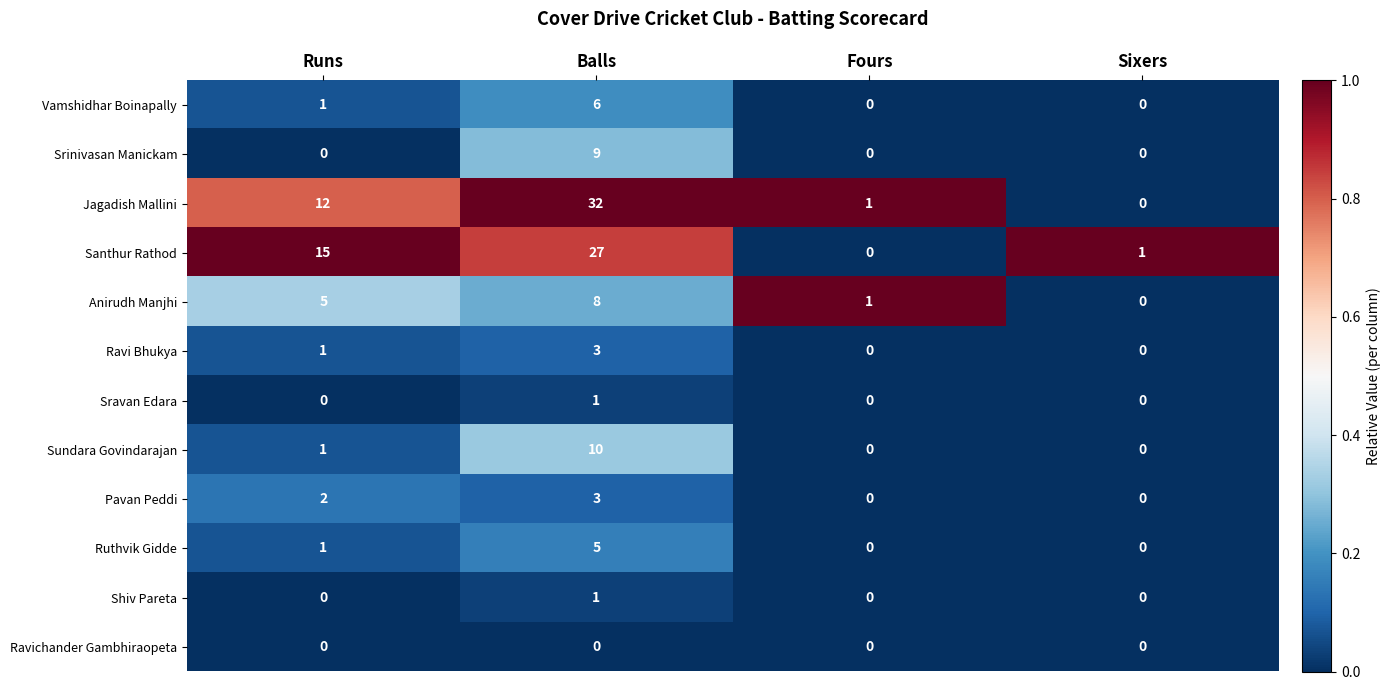

At which category does the chart reach its peak across all series?

Balls